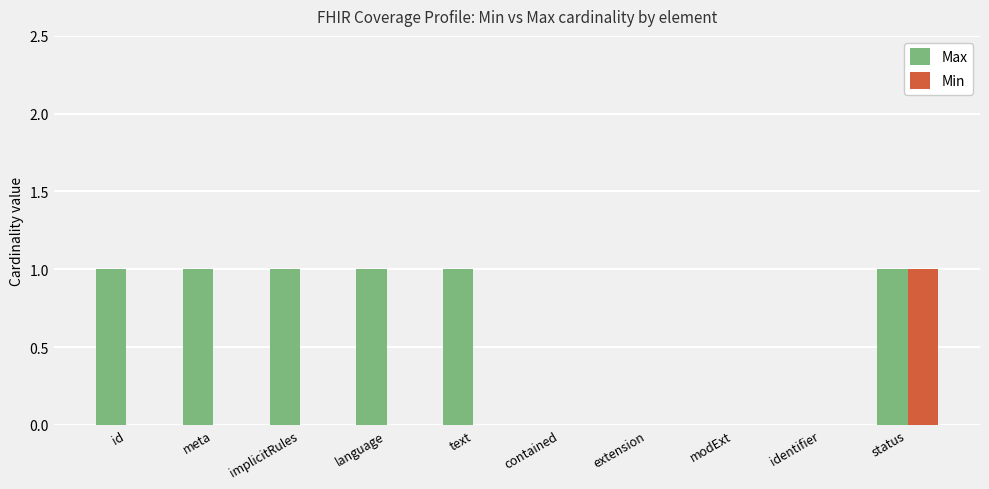

How many Min values are between 0 and 1?

10